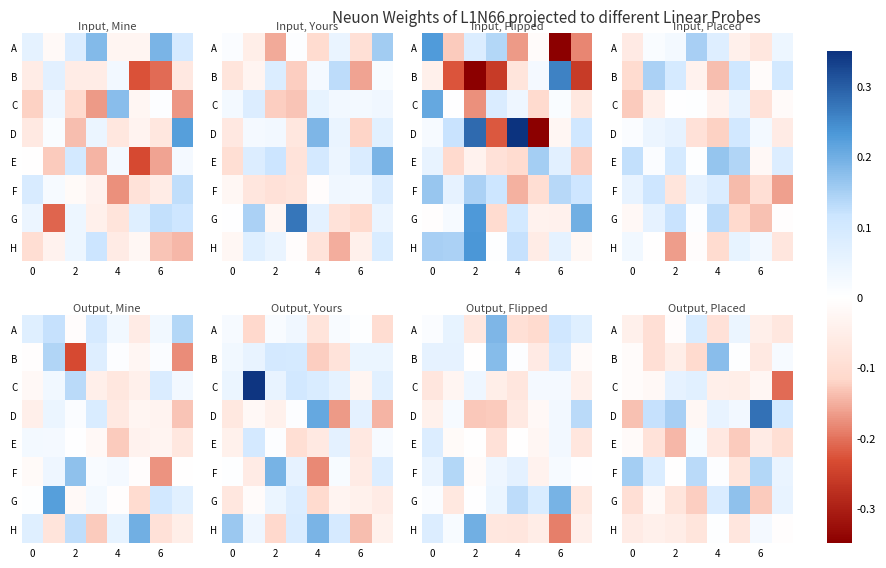

List the series in order of their peak value, lowest first.

E, H, C, A, F, G, B, D